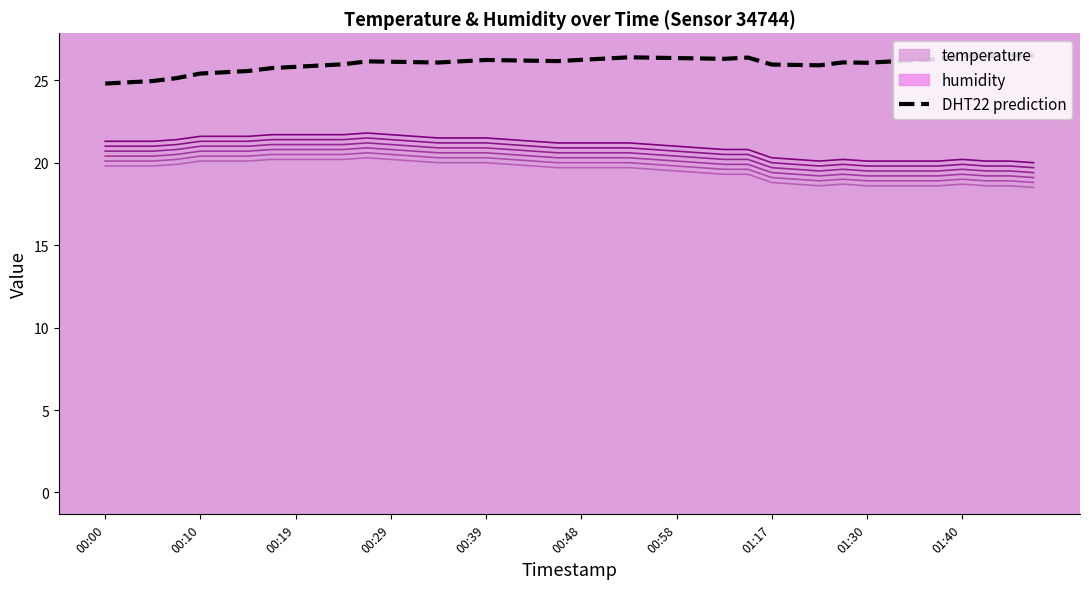

Which category has the highest value in the temperature_line_5 series?

11